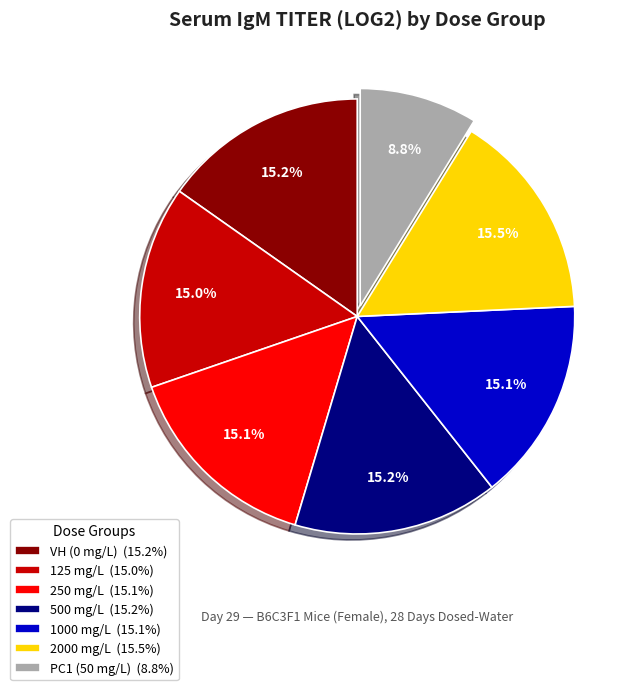

Is 2000 mg/L the majority of the pie?

No